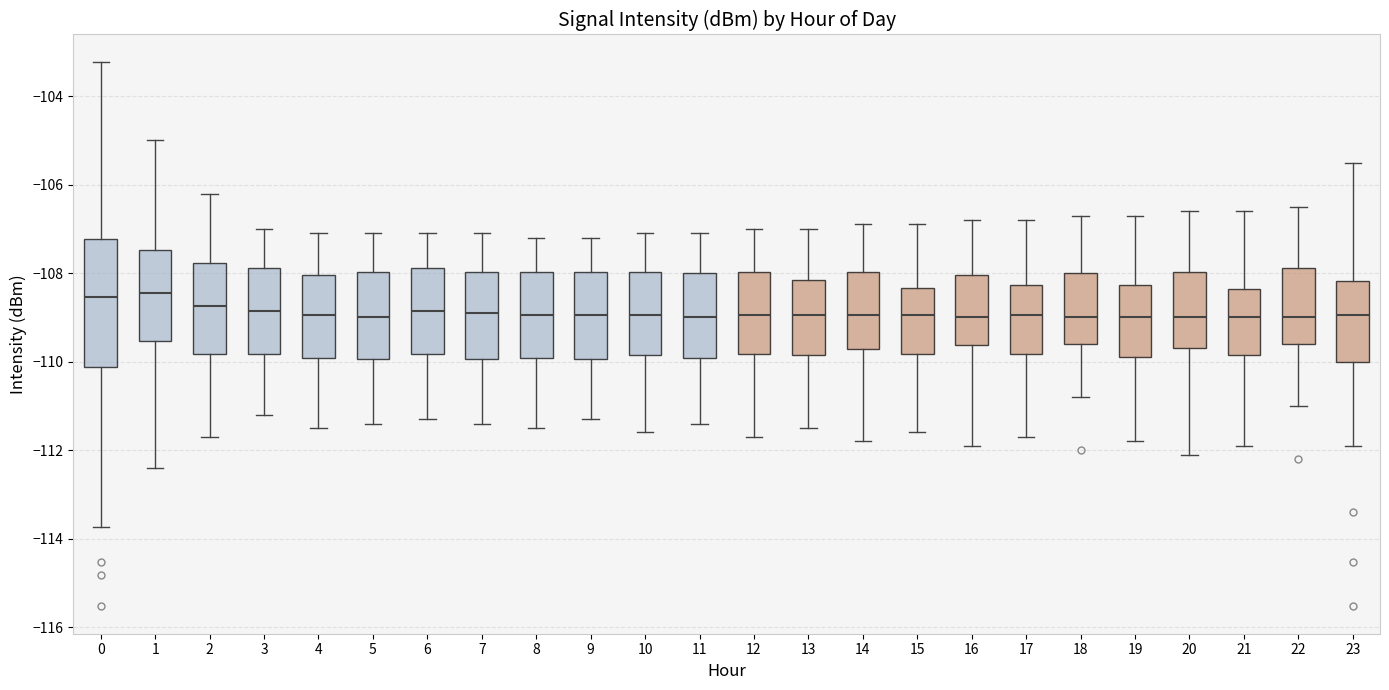

Reading left to right, read every box against the y-axis: the position of its median line, the range the box covers, and the ends of its whiskers. The values are not printed on the chart, so give them approximately, as read against the axis.

0: median -108.6, box -110.2 to -107.2, whiskers -113.8 to -103.2
1: median -108.4, box -109.6 to -107.4, whiskers -112.4 to -105.0
2: median -108.8, box -109.8 to -107.8, whiskers -111.6 to -106.2
3: median -108.8, box -109.8 to -107.8, whiskers -111.2 to -107.0
4: median -109.0, box -110.0 to -108.0, whiskers -111.4 to -107.0
5: median -109.0, box -110.0 to -108.0, whiskers -111.4 to -107.0
6: median -108.8, box -109.8 to -107.8, whiskers -111.2 to -107.0
7: median -108.8, box -110.0 to -108.0, whiskers -111.4 to -107.0
8: median -109.0, box -110.0 to -108.0, whiskers -111.4 to -107.2
9: median -109.0, box -110.0 to -108.0, whiskers -111.2 to -107.2
10: median -109.0, box -109.8 to -108.0, whiskers -111.6 to -107.0
11: median -109.0, box -110.0 to -108.0, whiskers -111.4 to -107.0
12: median -109.0, box -109.8 to -108.0, whiskers -111.6 to -107.0
13: median -109.0, box -109.8 to -108.2, whiskers -111.4 to -107.0
14: median -109.0, box -109.8 to -108.0, whiskers -111.8 to -106.8
15: median -109.0, box -109.8 to -108.4, whiskers -111.6 to -106.8
16: median -109.0, box -109.6 to -108.0, whiskers -111.8 to -106.8
17: median -109.0, box -109.8 to -108.2, whiskers -111.6 to -106.8
18: median -109.0, box -109.6 to -108.0, whiskers -110.8 to -106.6
19: median -109.0, box -109.8 to -108.2, whiskers -111.8 to -106.6
20: median -109.0, box -109.6 to -108.0, whiskers -112.0 to -106.6
21: median -109.0, box -109.8 to -108.4, whiskers -111.8 to -106.6
22: median -109.0, box -109.6 to -107.8, whiskers -111.0 to -106.4
23: median -109.0, box -110.0 to -108.2, whiskers -111.8 to -105.6